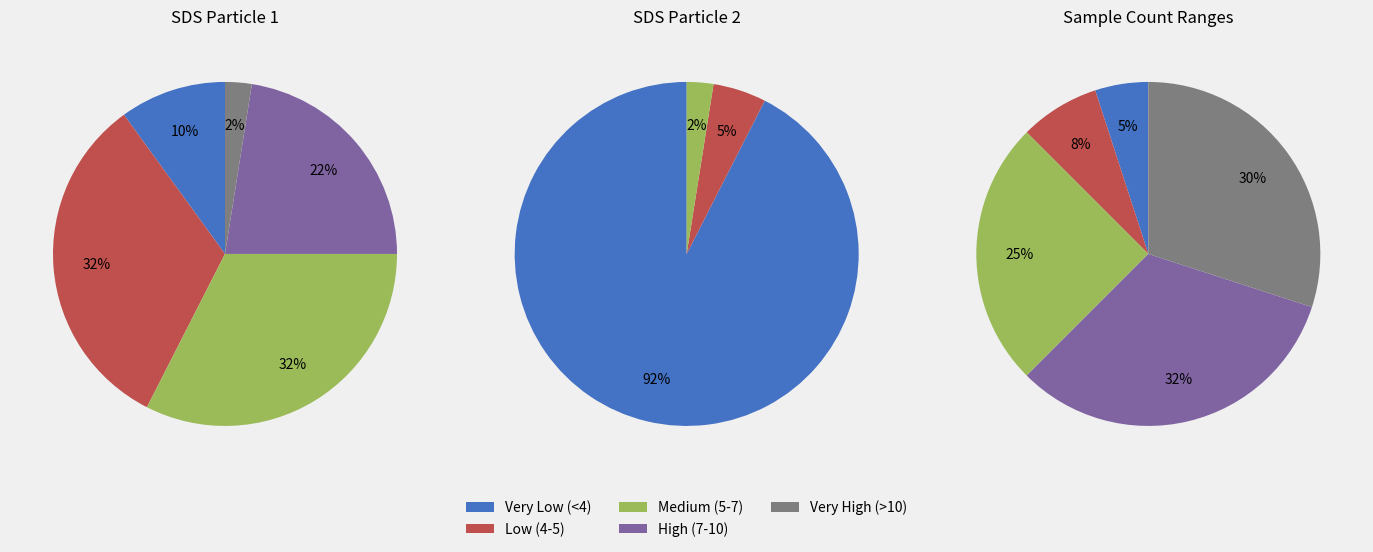

Between 6 and 34, which is larger?

6